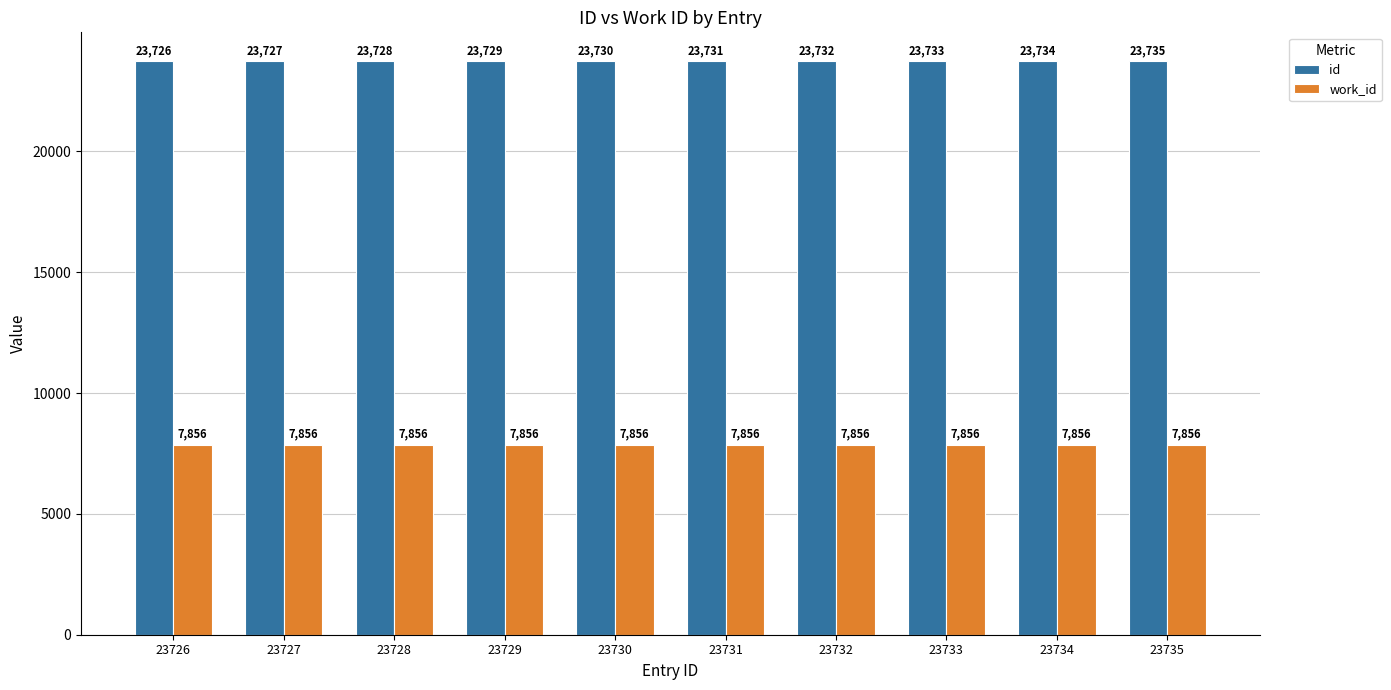

How many data points in id are less than 23731?

5